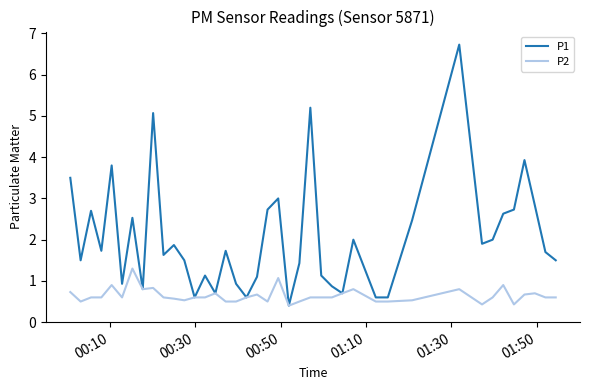

Which series has the largest total across all categories?

P1